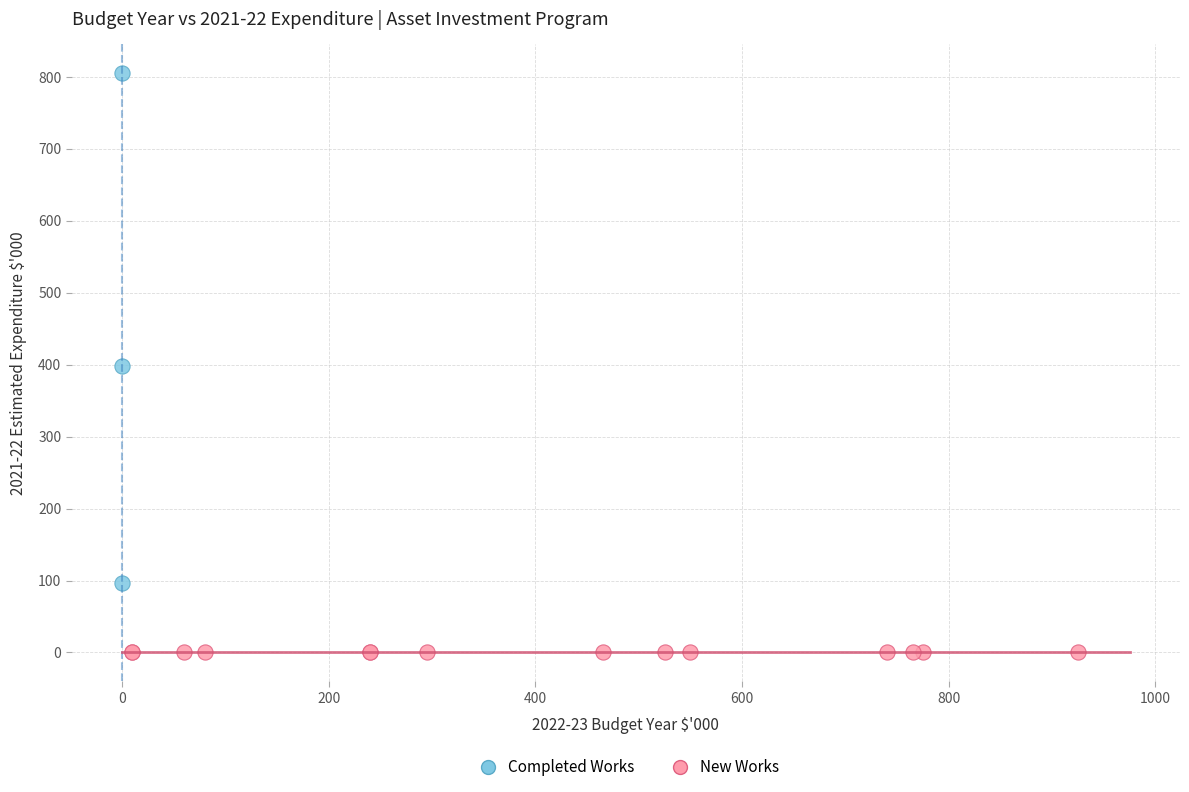

Which series contains the lowest Y value?

New Works